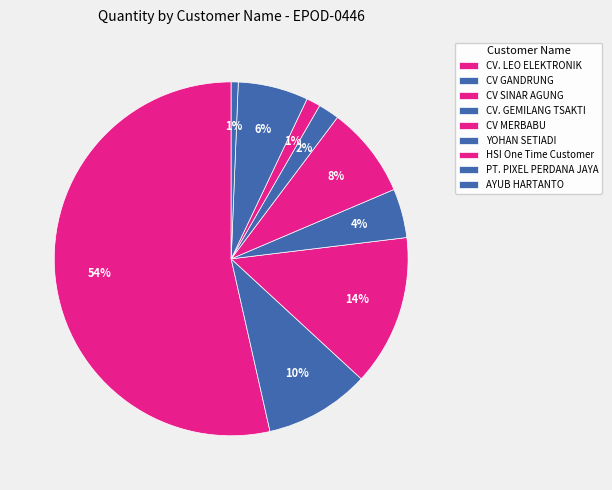

Count the number of slices in the pie.

9